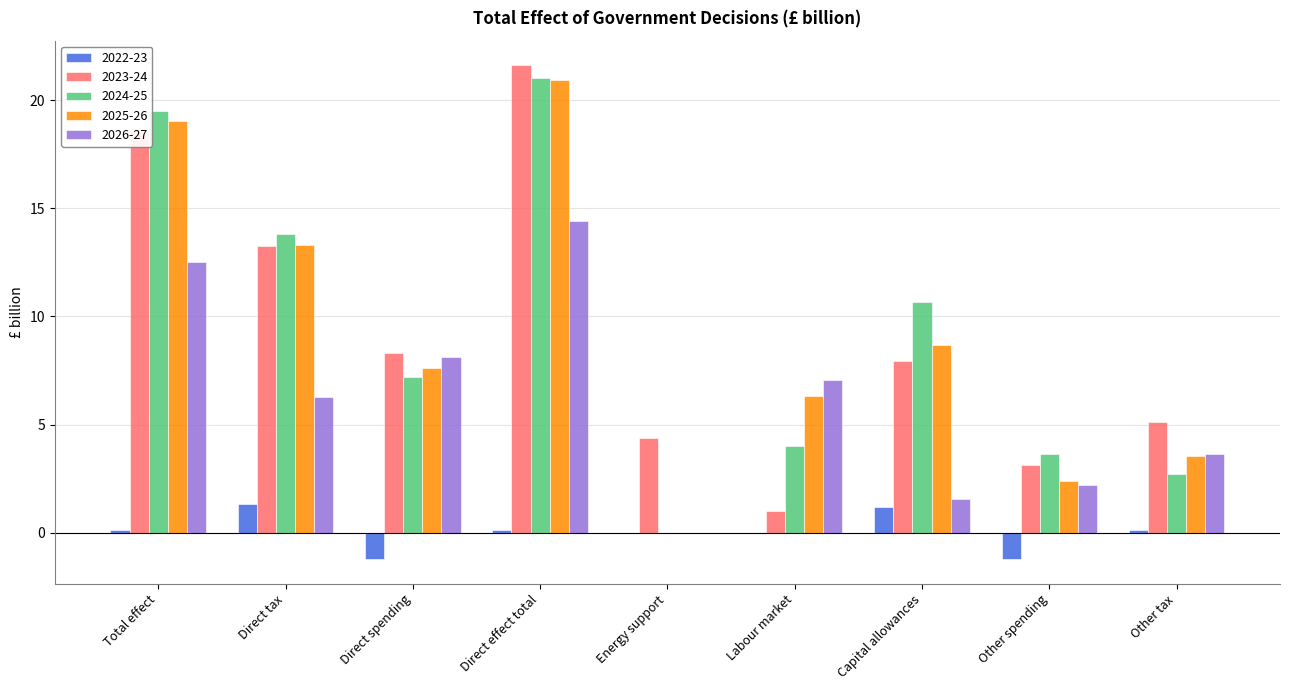

What is the sum of all 2022-23 values?

0.5